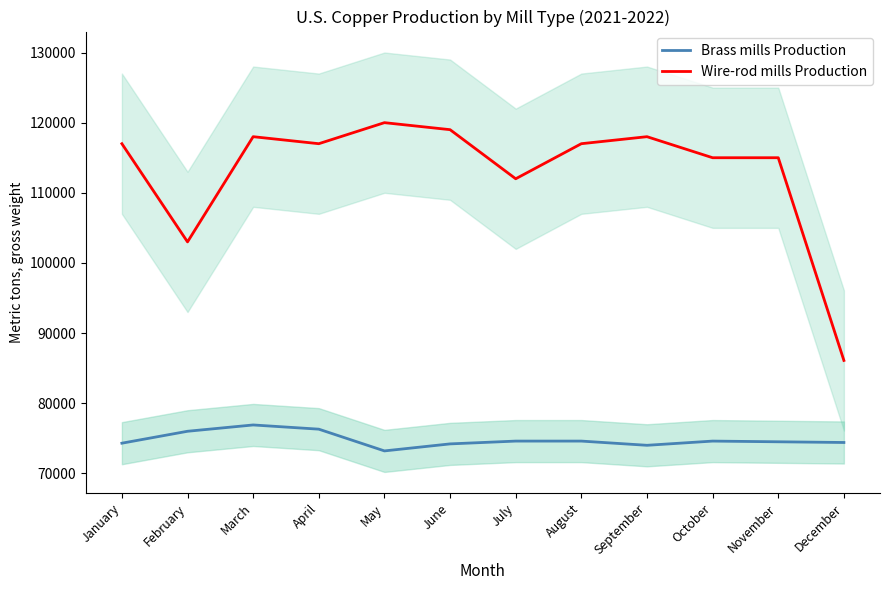

Is the value of Brass mills Production at August greater than the value of Wire-rod mills Production at January?

No